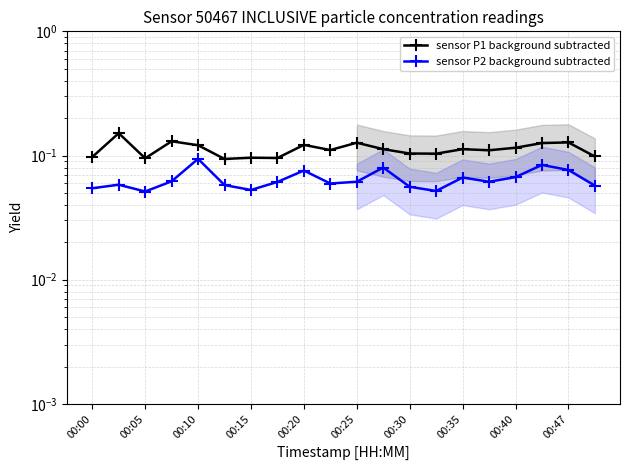

Count the number of data series in this chart.

2